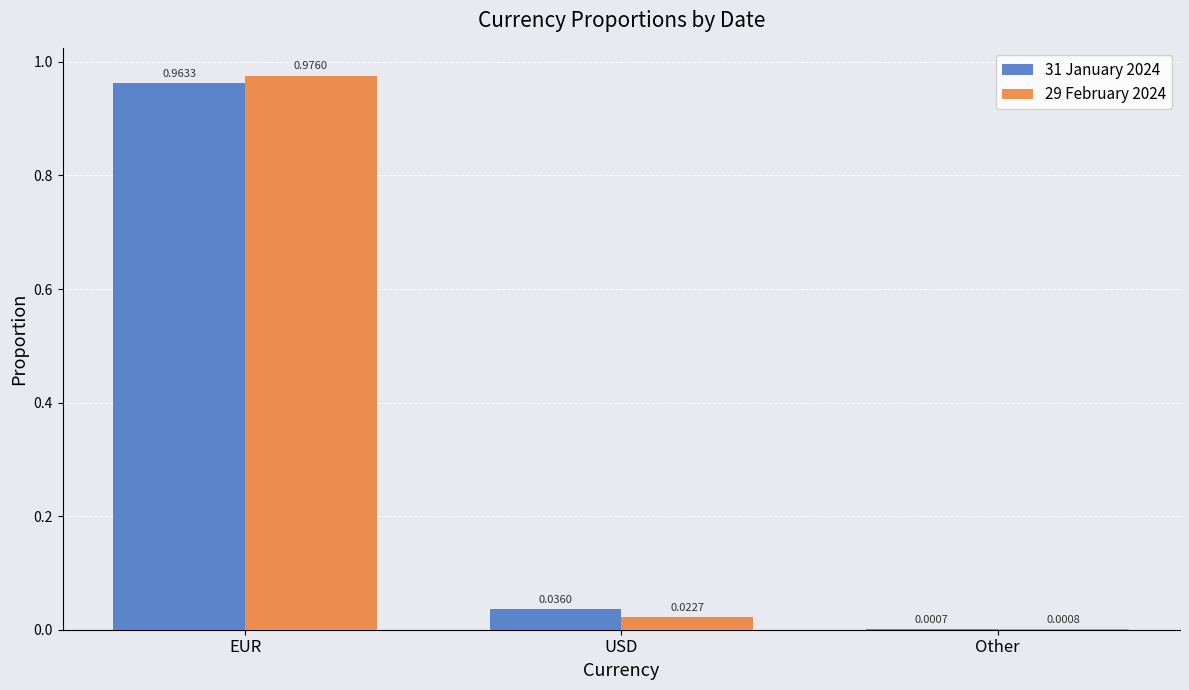

At which label is 31 January 2024 closest to 0?

Other